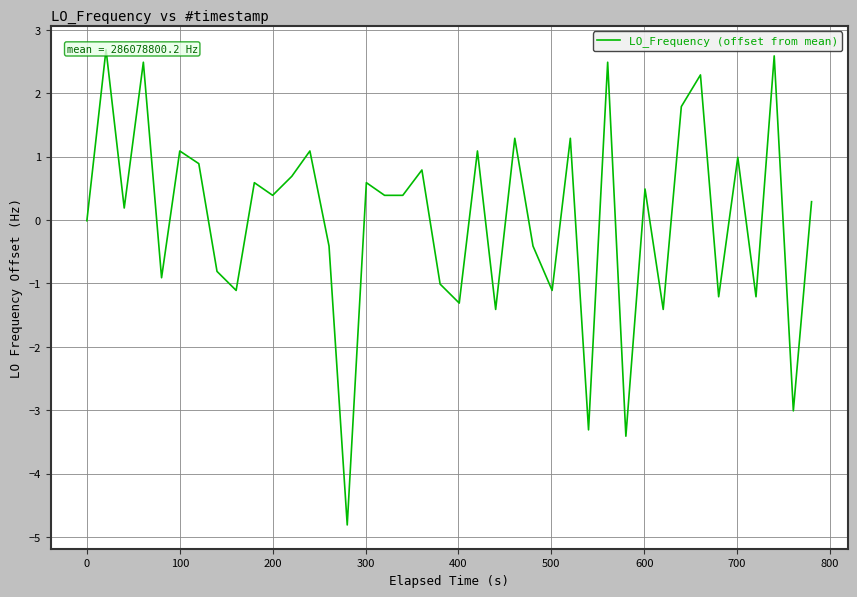

What is the value of the 10th point from the left?

0.6